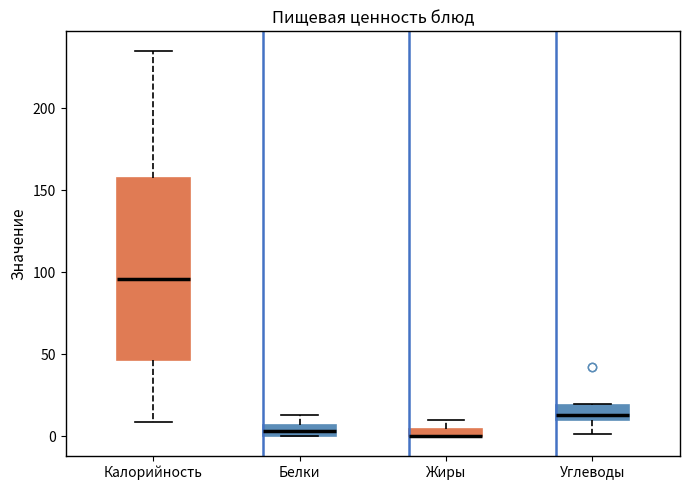

Where is the upper edge of the box for Белки on the y-axis? The values are not printed on the chart, so give them approximately, as read against the axis.

5